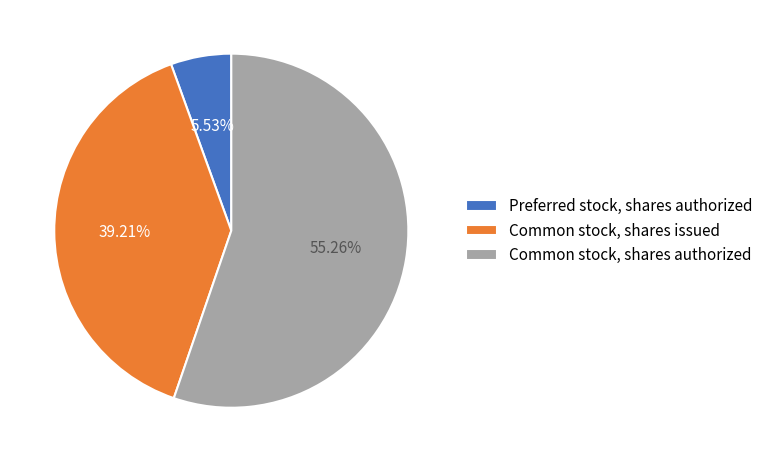

Is there a majority slice in this chart?

Yes